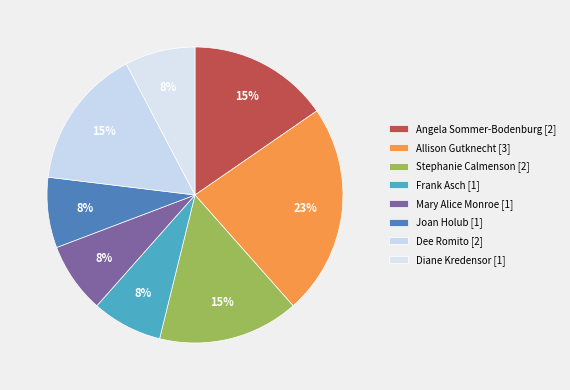

Does Frank Asch represent more than half of the total?

No